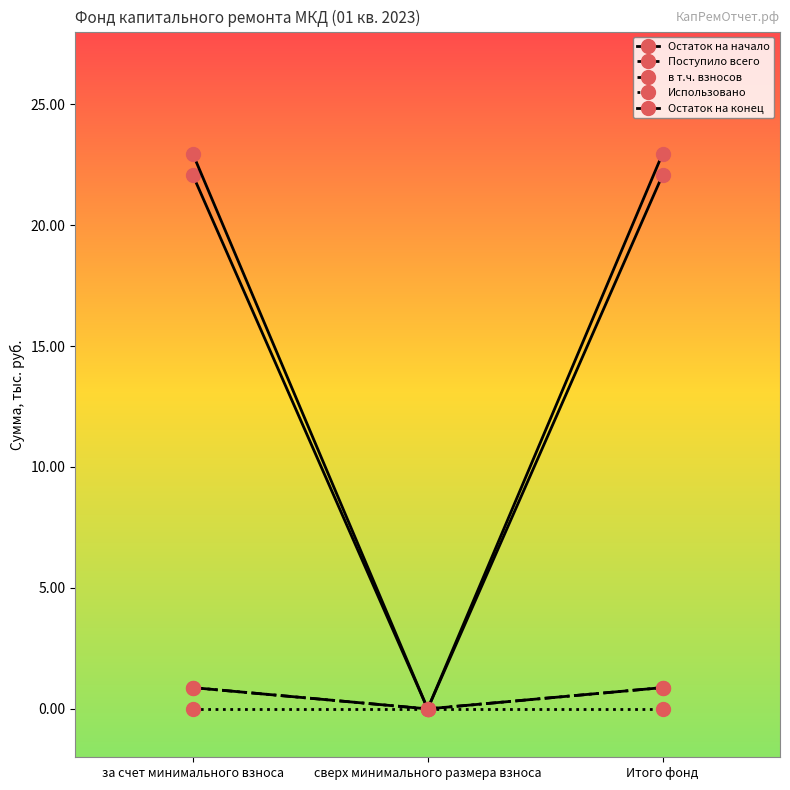

At which category does the chart reach its minimum across all series?

сверх минимального размера взноса